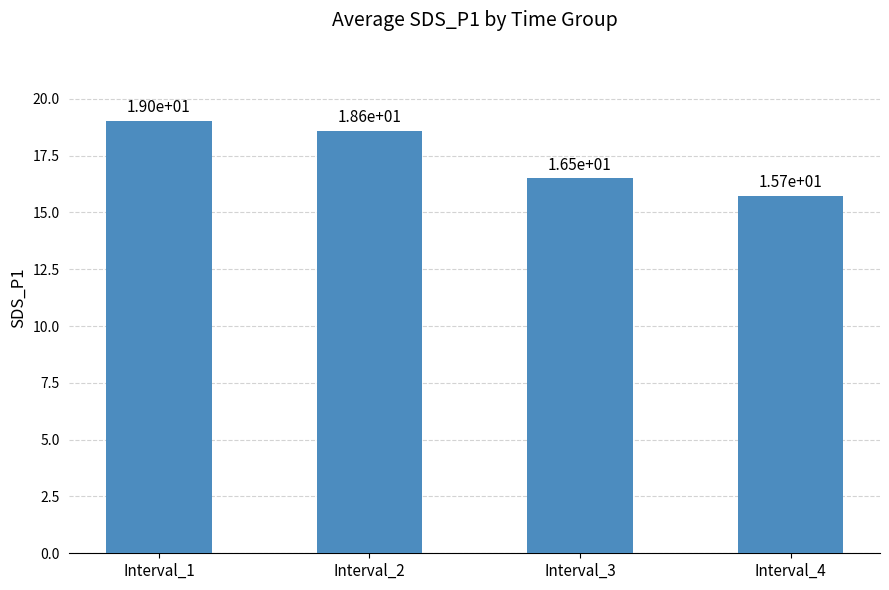

What is the maximum value shown in the chart?

19.0